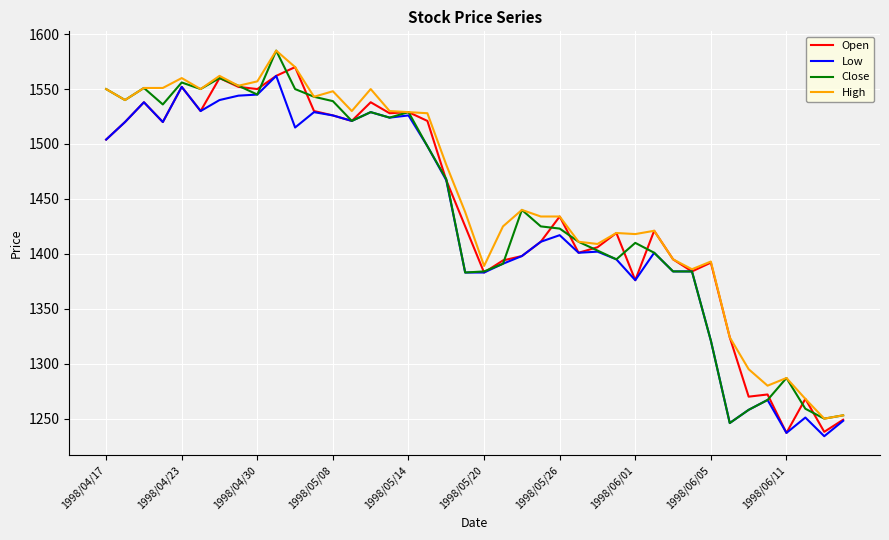

What is the maximum value for Open?

1570